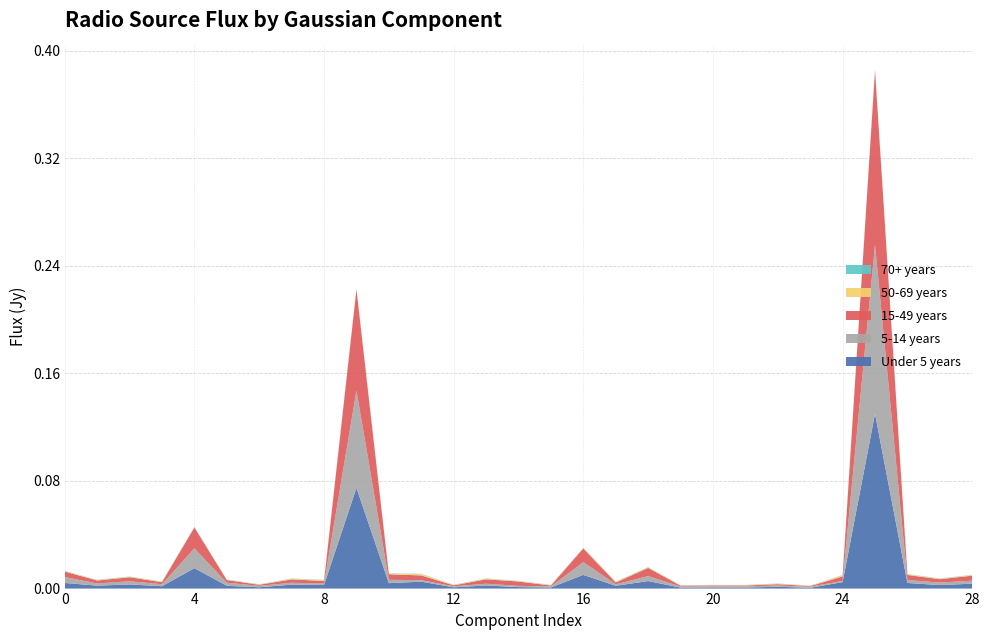

Reading left to right, what are all the values shown in this chart?

Under 5 years: 0.0	0.0	0.0	0.0	0.0	0.0	0.0	0.0	0.0	0.1	0.0	0.0	0.0	0.0	0.0	0.0	0.0	0.0	0.0	0.0	0.0	0.0	0.0	0.0	0.0	0.1	0.0	0.0	0.0
5-14 years: 0.0	0.0	0.0	0.0	0.0	0.0	0.0	0.0	0.0	0.1	0.0	0.0	0.0	0.0	0.0	0.0	0.0	0.0	0.0	0.0	0.0	0.0	0.0	0.0	0.0	0.1	0.0	0.0	0.0
15-49 years: 0.0	0.0	0.0	0.0	0.0	0.0	0.0	0.0	0.0	0.1	0.0	0.0	0.0	0.0	0.0	0.0	0.0	0.0	0.0	0.0	0.0	0.0	0.0	0.0	0.0	0.1	0.0	0.0	0.0
50-69 years: 0.0	0.0	0.0	0.0	0.0	0.0	0.0	0.0	0.0	0.0	0.0	0.0	0.0	0.0	0.0	0.0	0.0	0.0	0.0	0.0	0.0	0.0	0.0	0.0	0.0	0.0	0.0	0.0	0.0
70+ years: 0.0	0.0	0.0	0.0	0.0	0.0	0.0	0.0	0.0	0.0	0.0	0.0	0.0	0.0	0.0	0.0	0.0	0.0	0.0	0.0	0.0	0.0	0.0	0.0	0.0	0.0	0.0	0.0	0.0